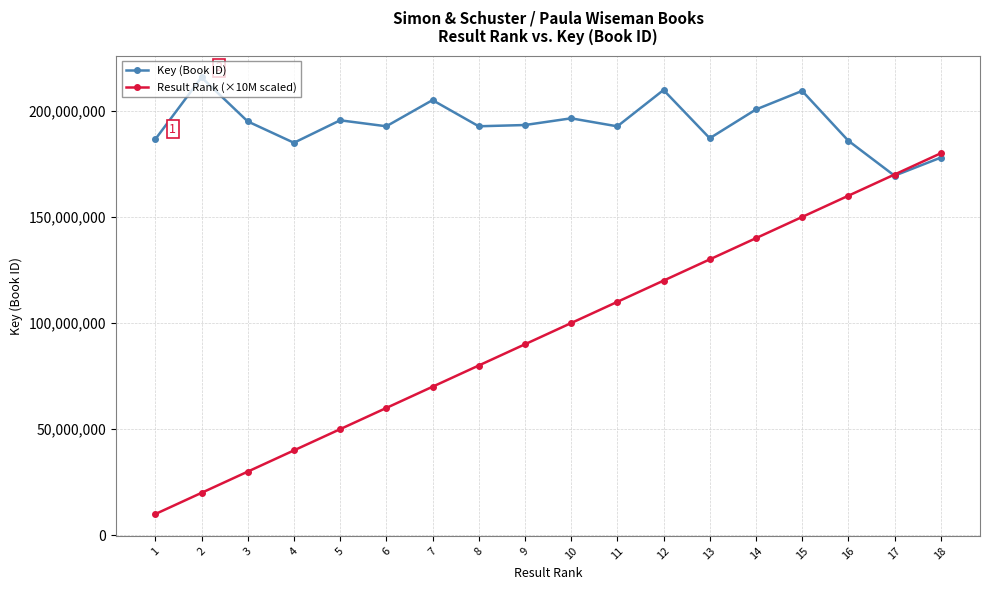

What is the approximate value of Result Rank (×10M scaled) at 7?

70000000